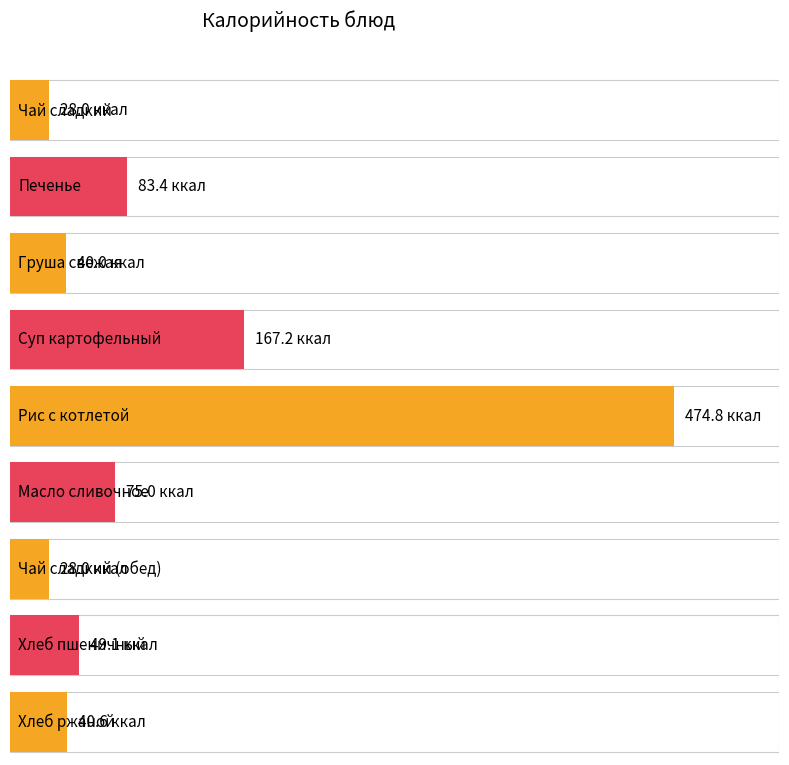

What is the ratio of the value at Чай сладкий (обед) to the value at Печенье?

0.3